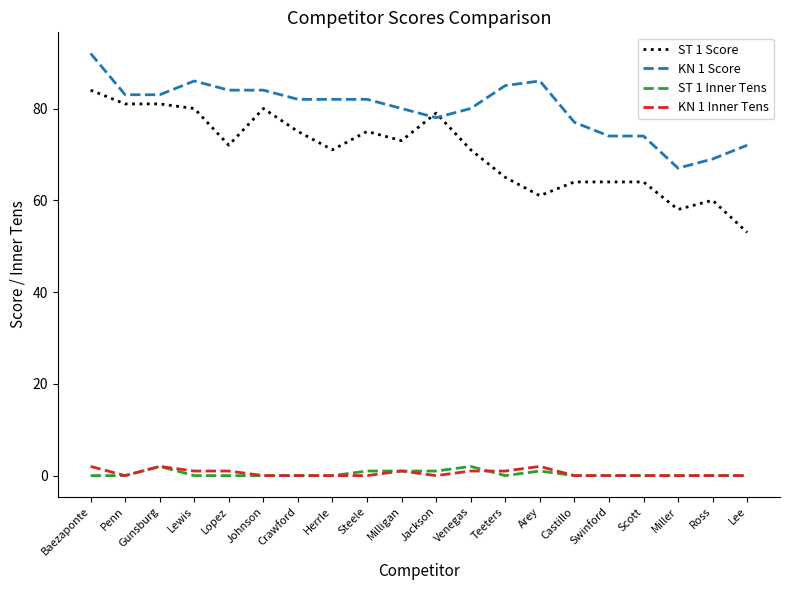

The value of ST 1 Score at Venegas is 71. True or false?

True